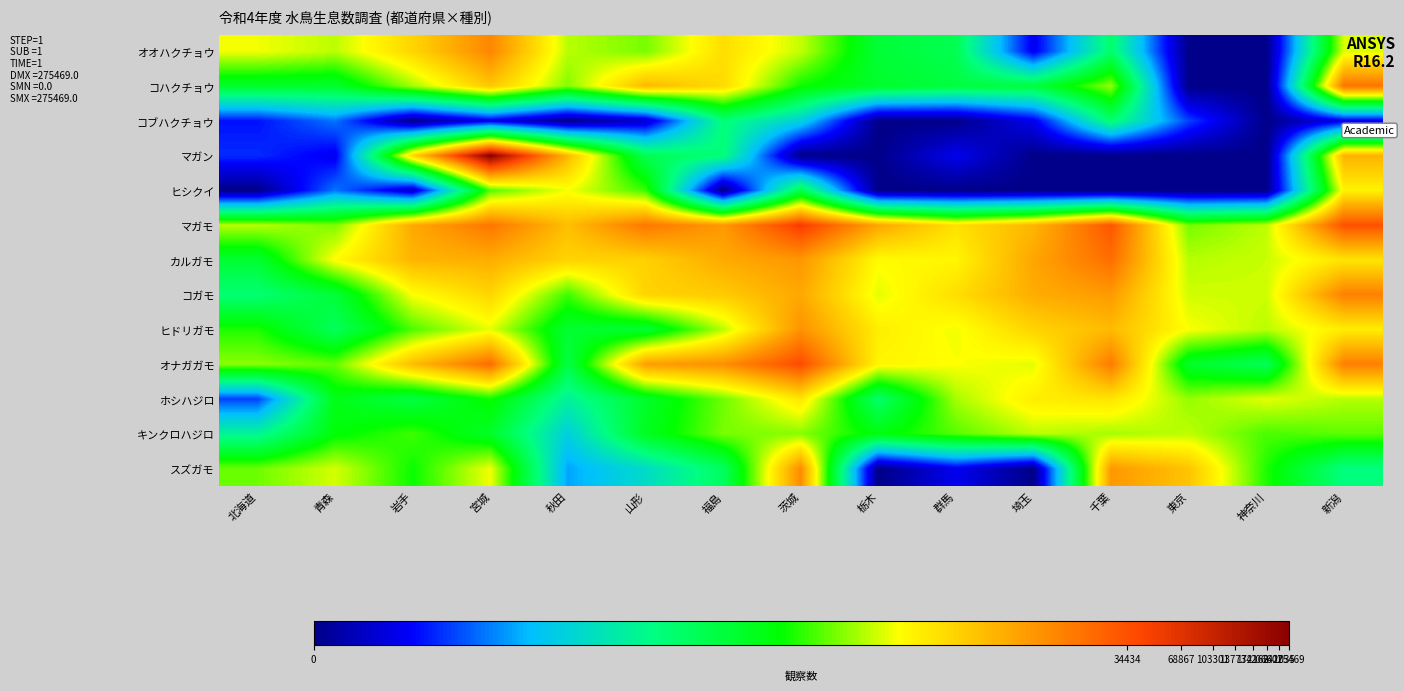

Which series has the largest range (max minus min)?

マガン